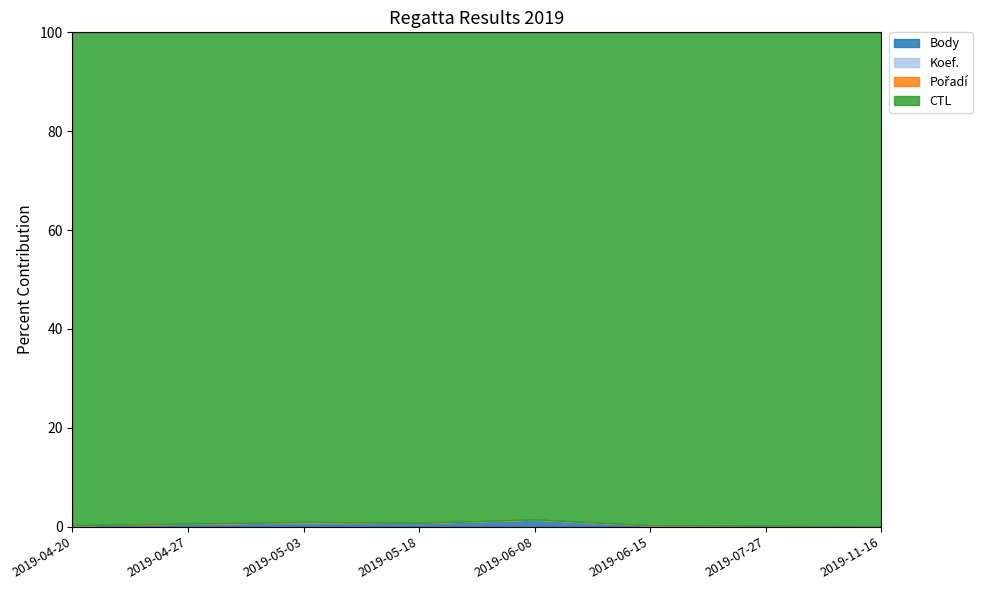

What is the difference between the maximum and minimum values in the CTL series?

884